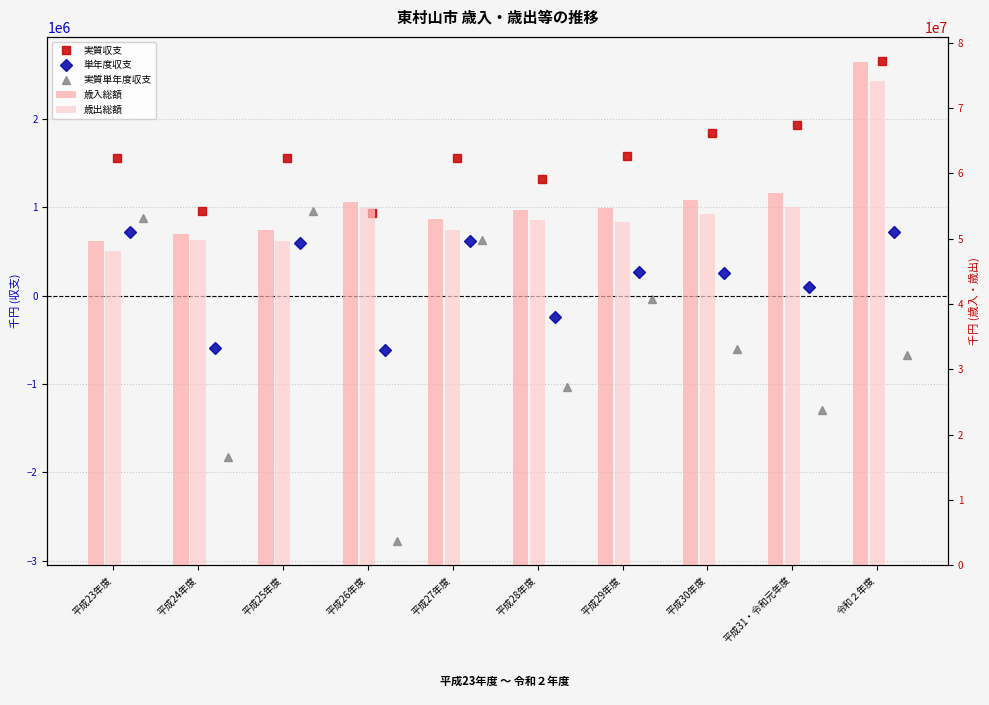

What is the spread (max minus min) of values at 平成28年度?

55414480